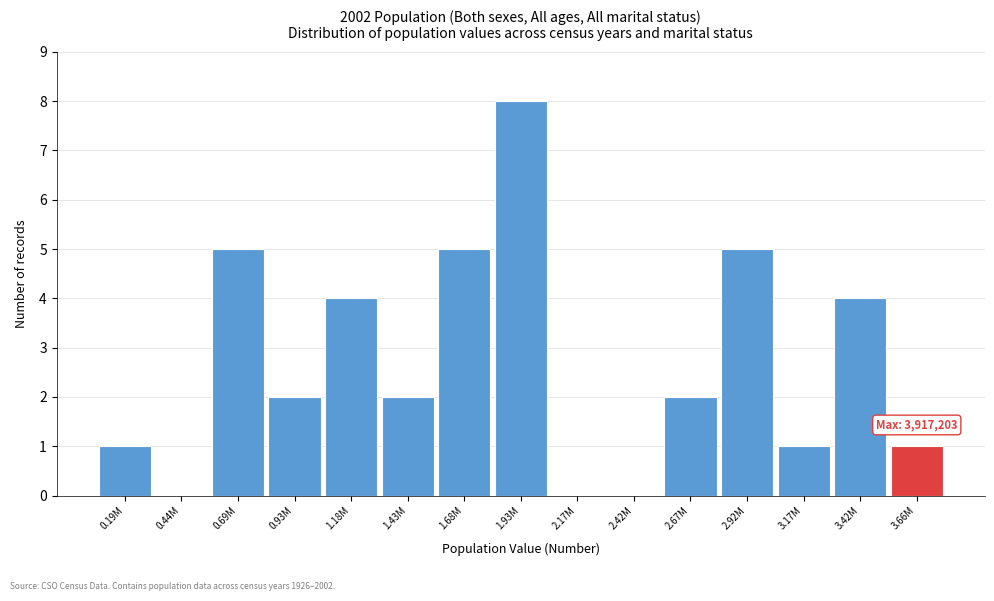

Reading right to left, what are all the values shown in this chart?

3.66M=1	3.42M=4	3.17M=1	2.92M=5	2.67M=2	2.42M=0	2.17M=0	1.93M=8	1.68M=5	1.43M=2	1.18M=4	0.93M=2	0.69M=5	0.44M=0	0.19M=1